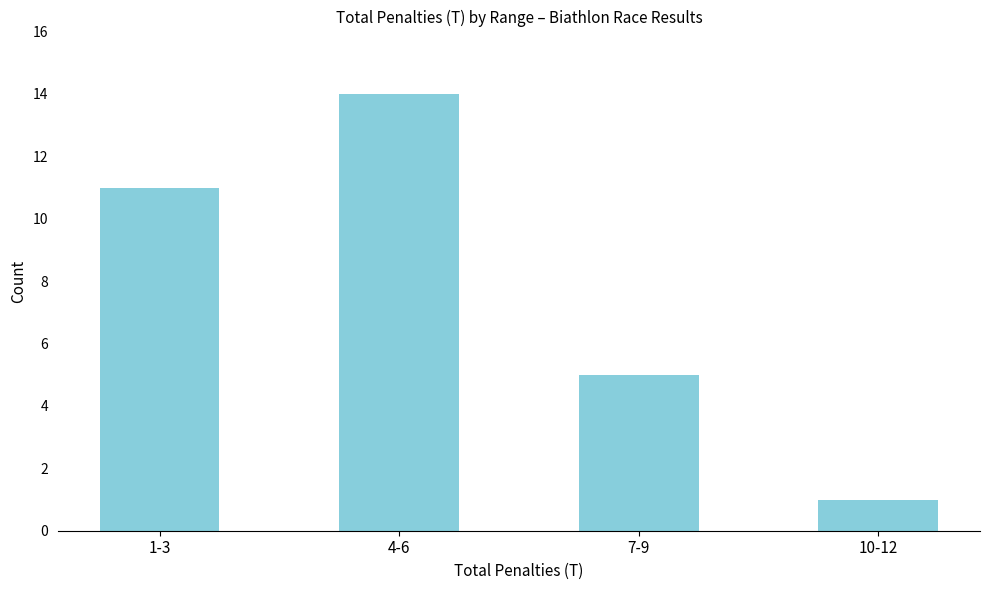

What is the value of the 1st bar from the left?

11